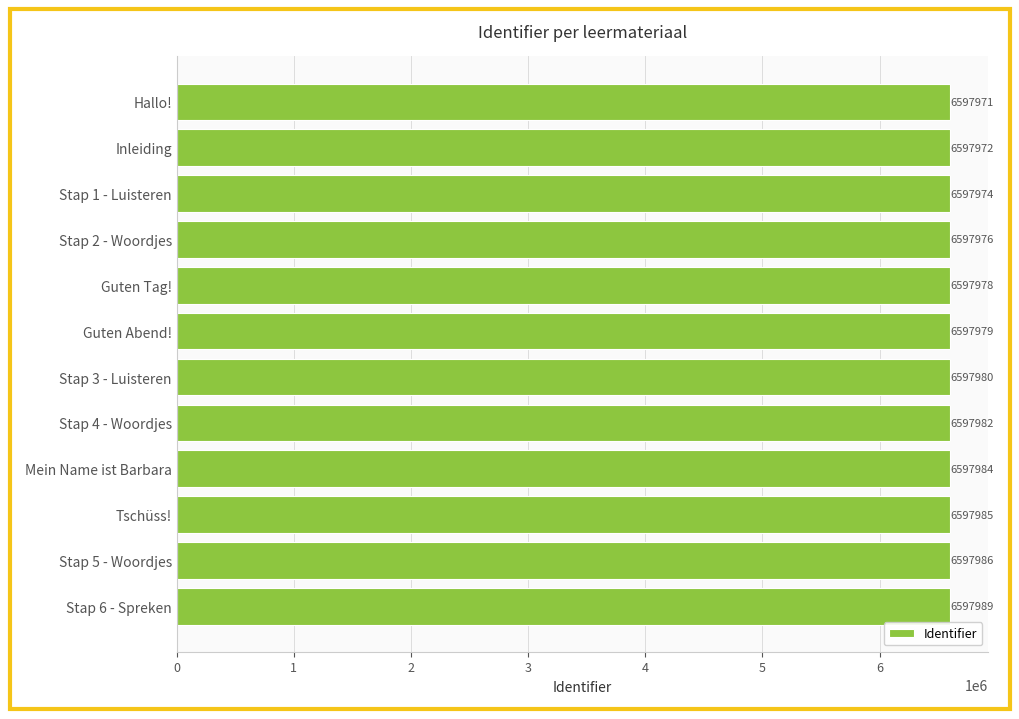

Reading top to bottom, transcribe all the data shown in this chart.

6597971	6597972	6597974	6597976	6597978	6597979	6597980	6597982	6597984	6597985	6597986	6597989